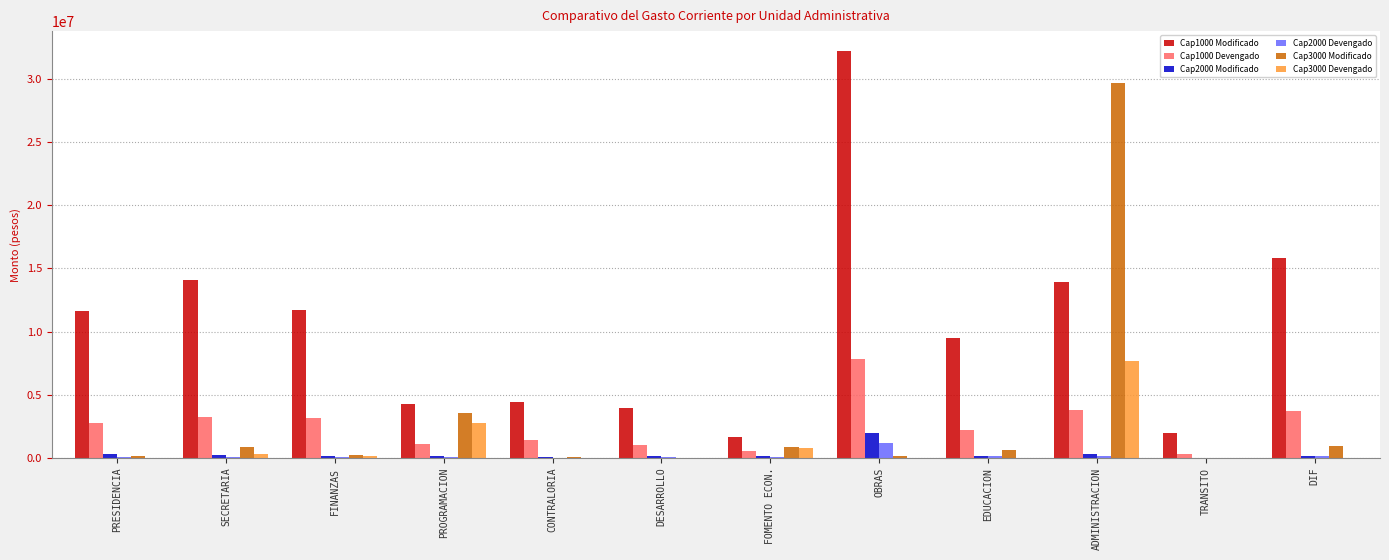

True or false: Cap3000 Modificado has a value of 895354.0 at SECRETARIA.

True